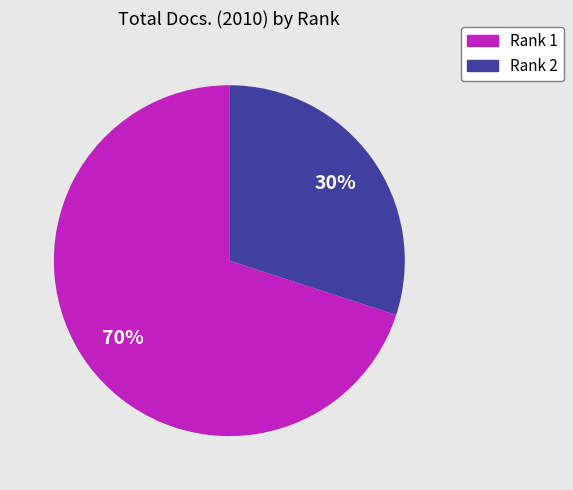

What is the ratio of the value at Rank 1 to the value at Rank 2?

2.3